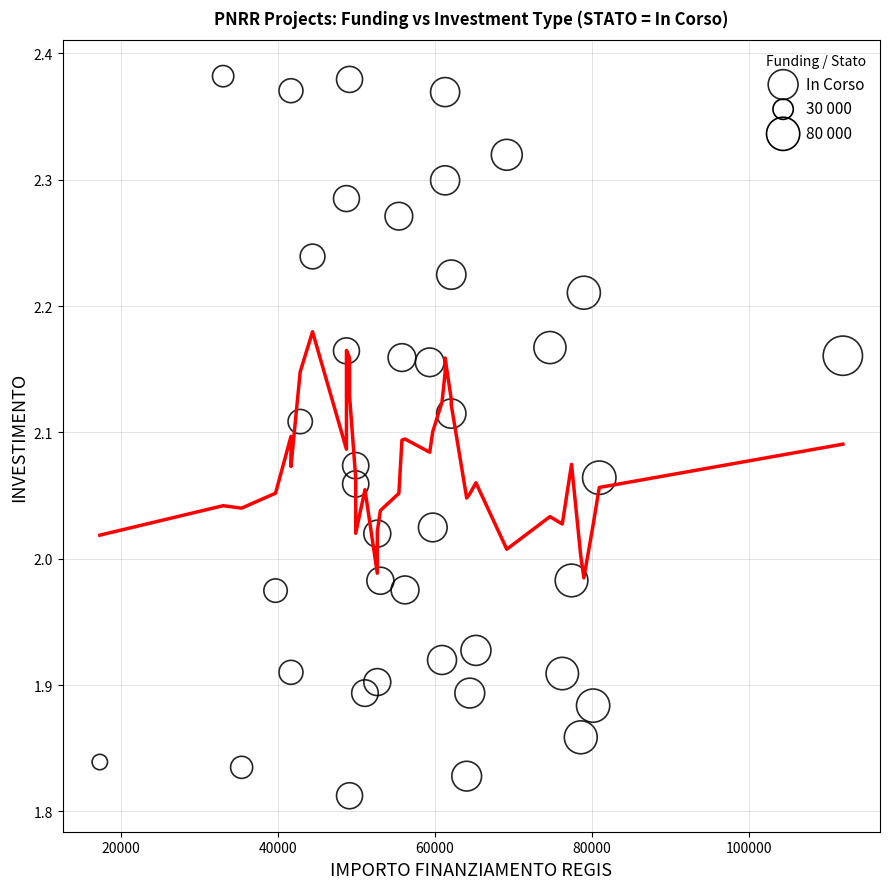

What is the range of X values (max minus min)?

94665.7